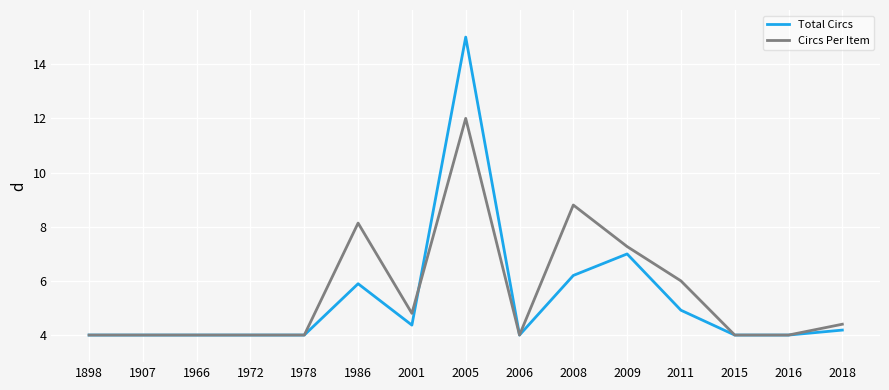

Which category has the highest value in the Circs Per Item series?

2005